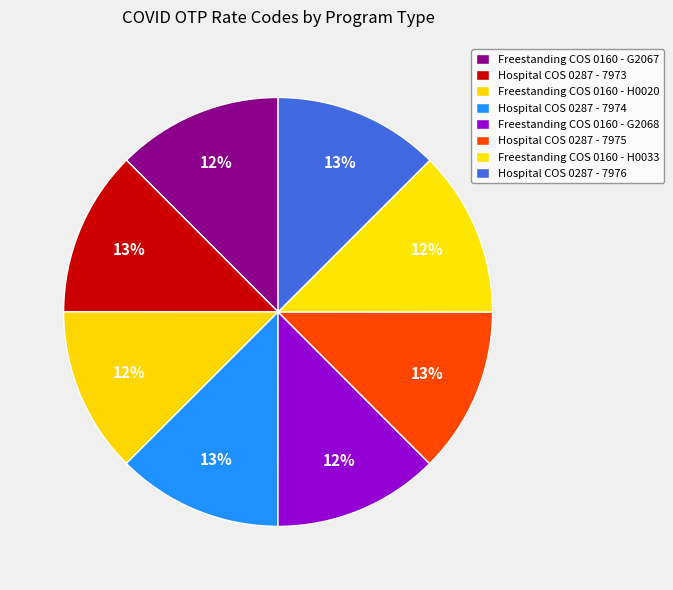

How many slices are in this pie chart?

8